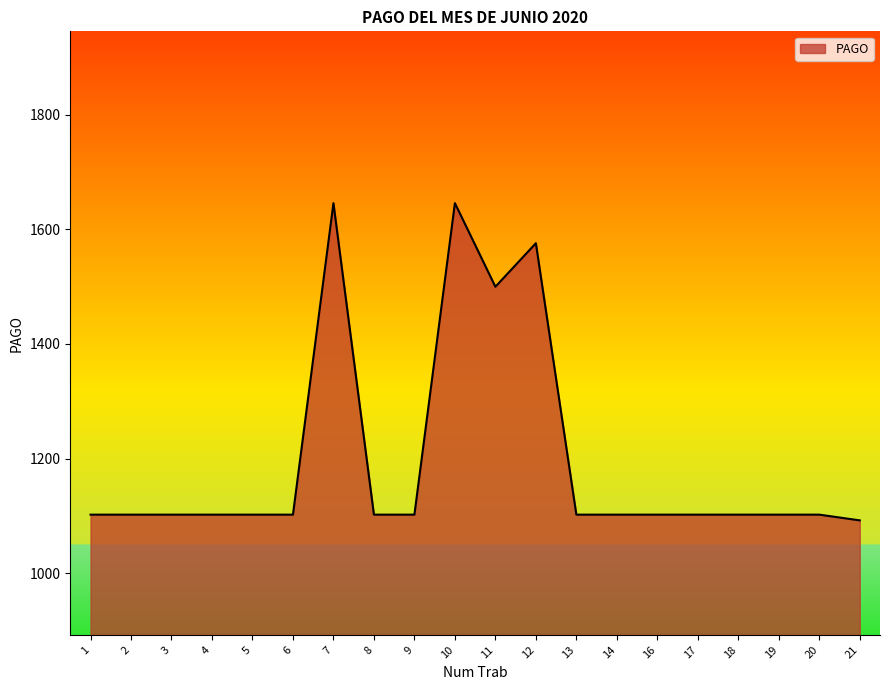

What is the ratio of the value at 9 to the value at 16?

1.0